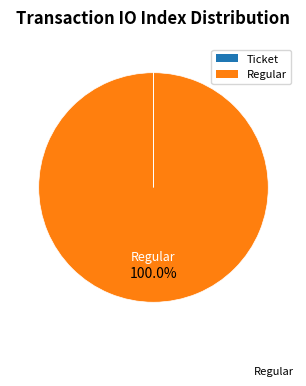

Which slice is the largest?

Regular